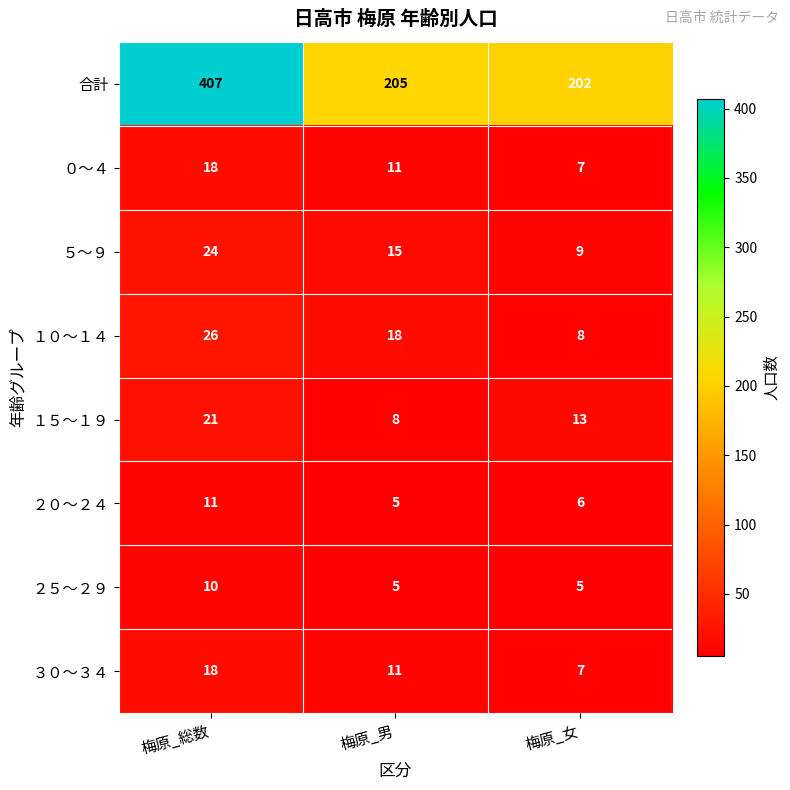

Which label corresponds to the largest value in the chart?

梅原_総数